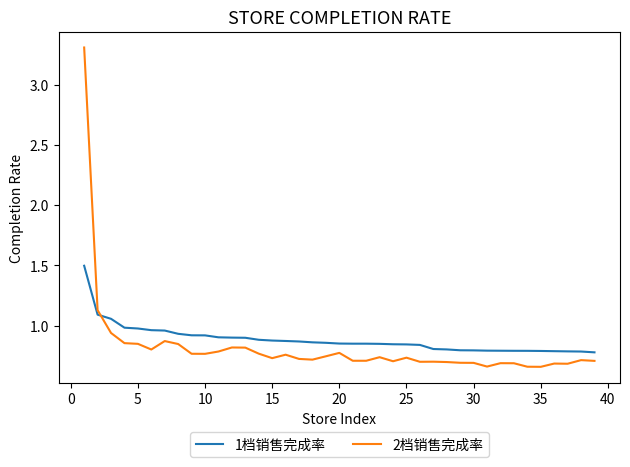

Which series has the largest range (max minus min)?

2档销售完成率